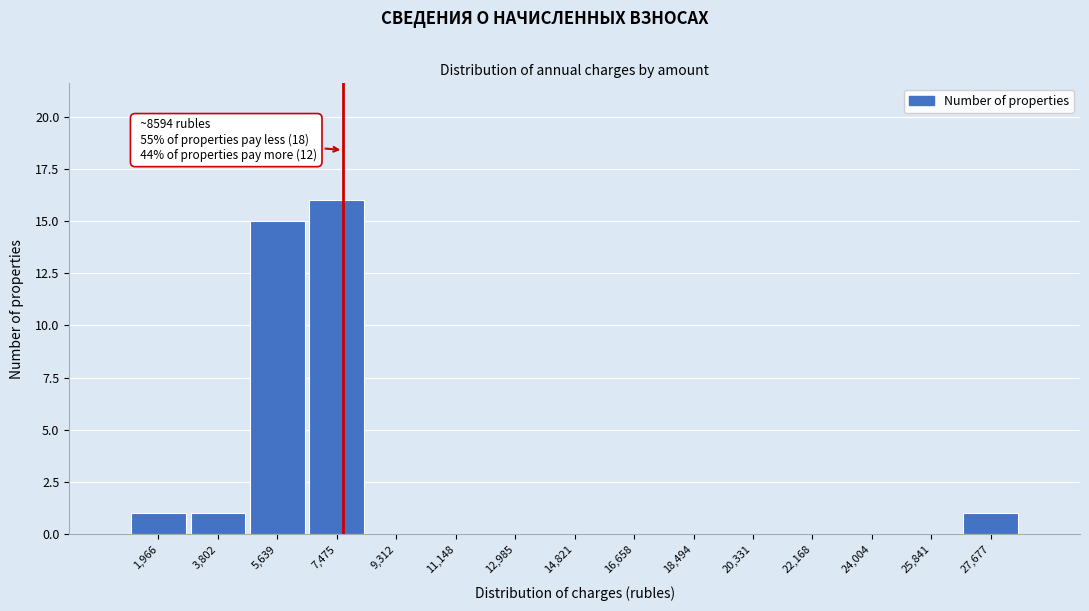

Reading left to right, what are all the values shown in this chart?

1,966=1	3,802=1	5,639=15	7,475=16	9,312=0	11,148=0	12,985=0	14,821=0	16,658=0	18,494=0	20,331=0	22,168=0	24,004=0	25,841=0	27,677=1